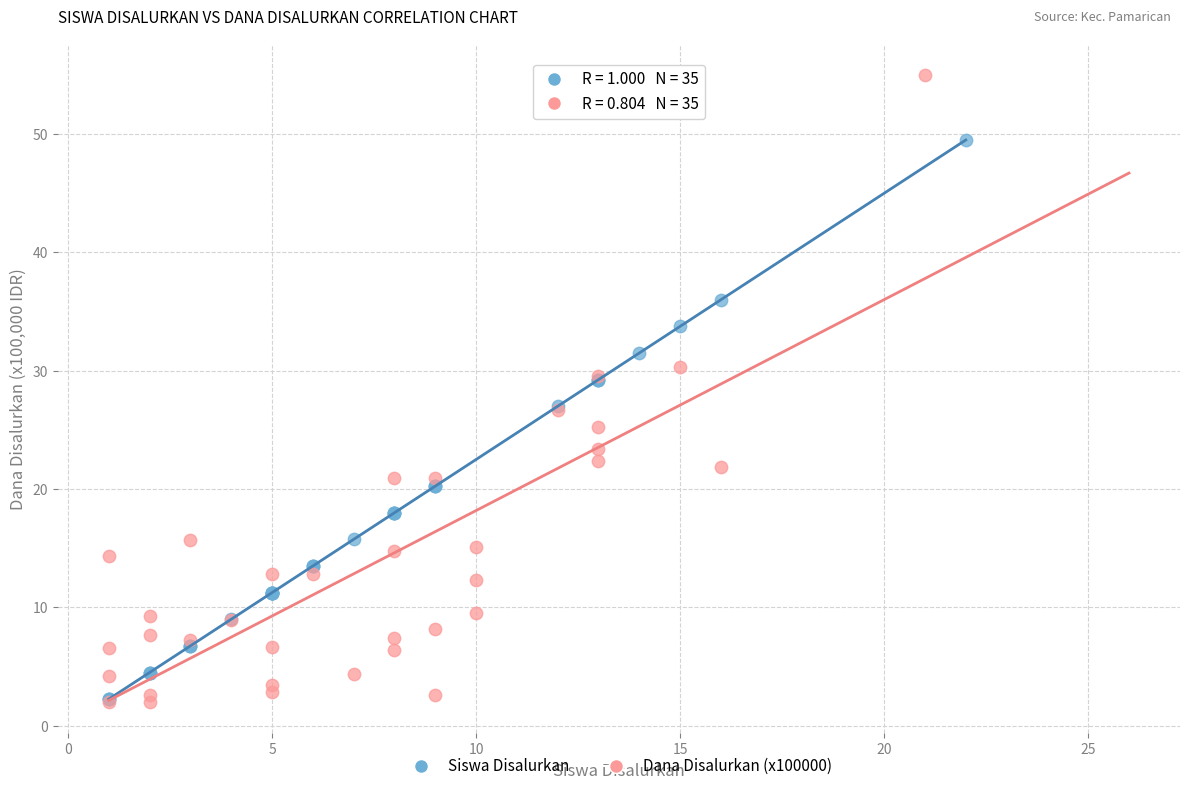

Which series has the largest Y range (max minus min)?

Dana Disalurkan (x100000)